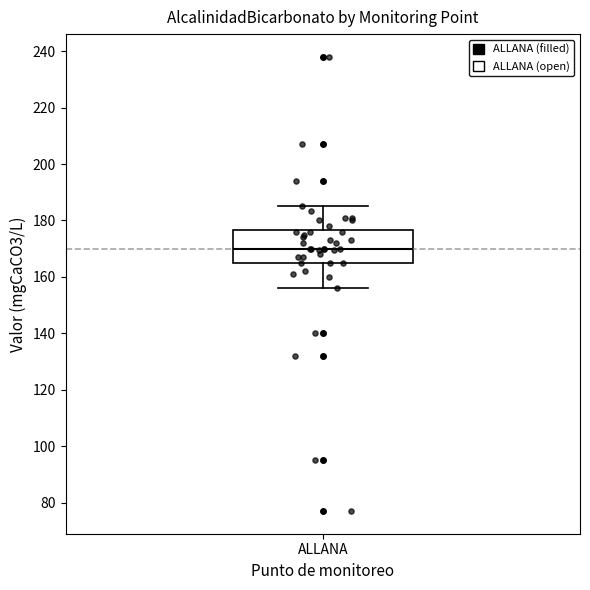

Transcribe this box plot: give where the median line is, the range the box spans, and where the two whiskers end, as read against the y-axis. The values are not printed on the chart, so give them approximately, as read against the axis.

median 170, box 166 to 176, whiskers 156 to 186